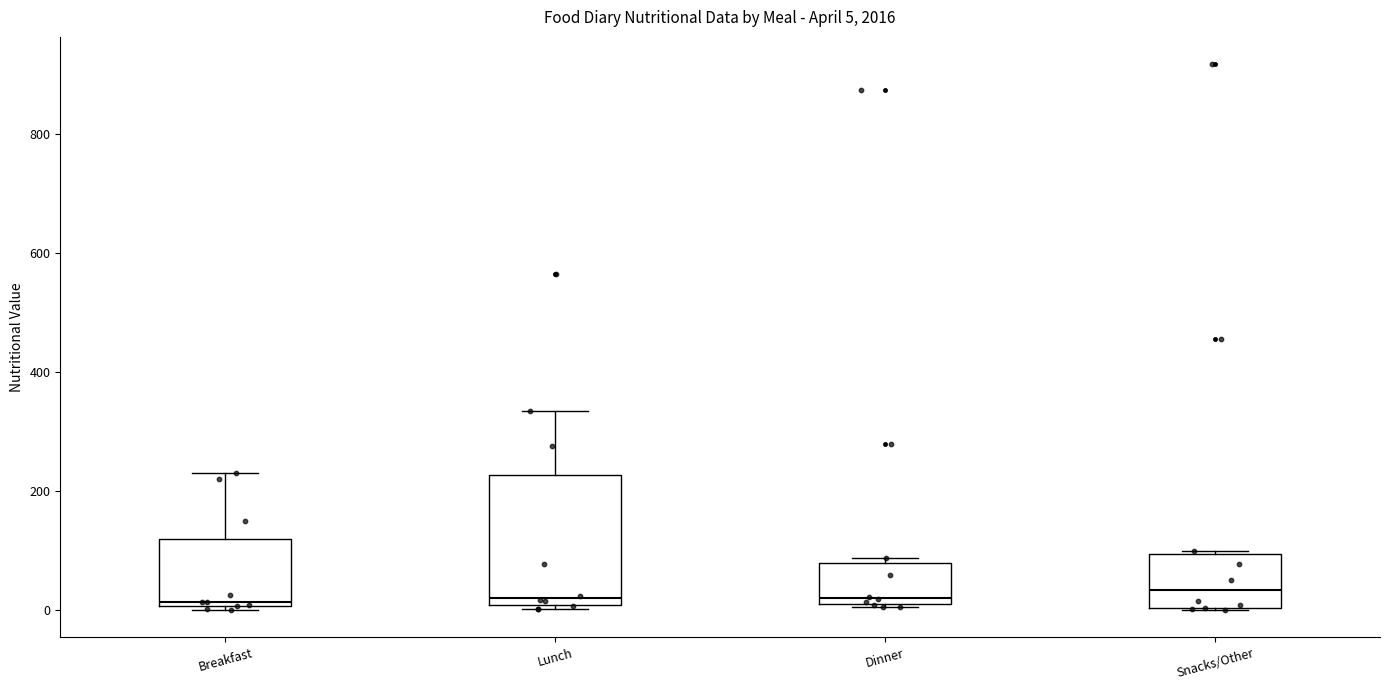

Comparing the boxes themselves (not the whiskers), which one is the tallest?

Lunch